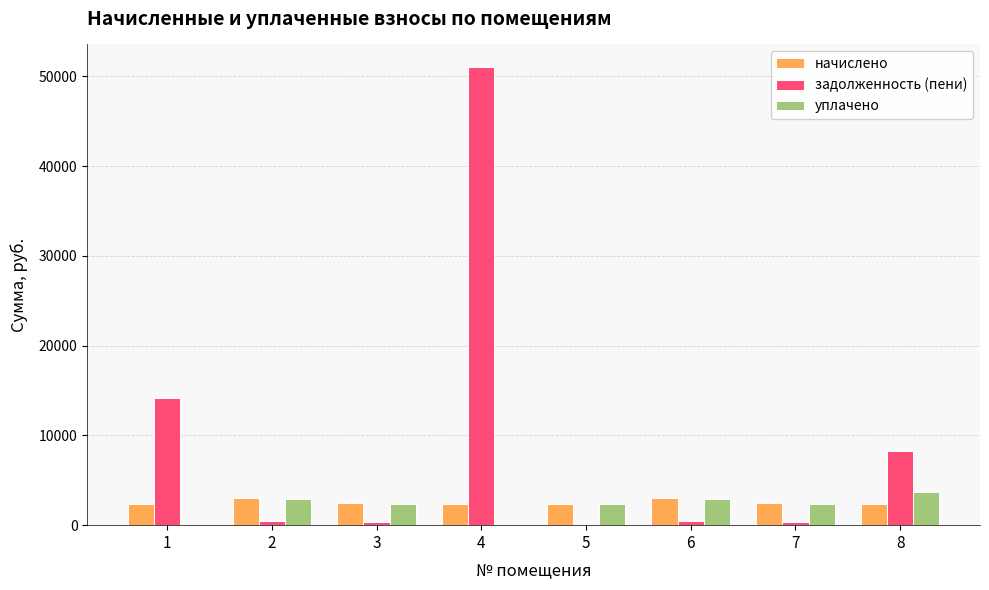

Does the chart contain stacked bars?

No